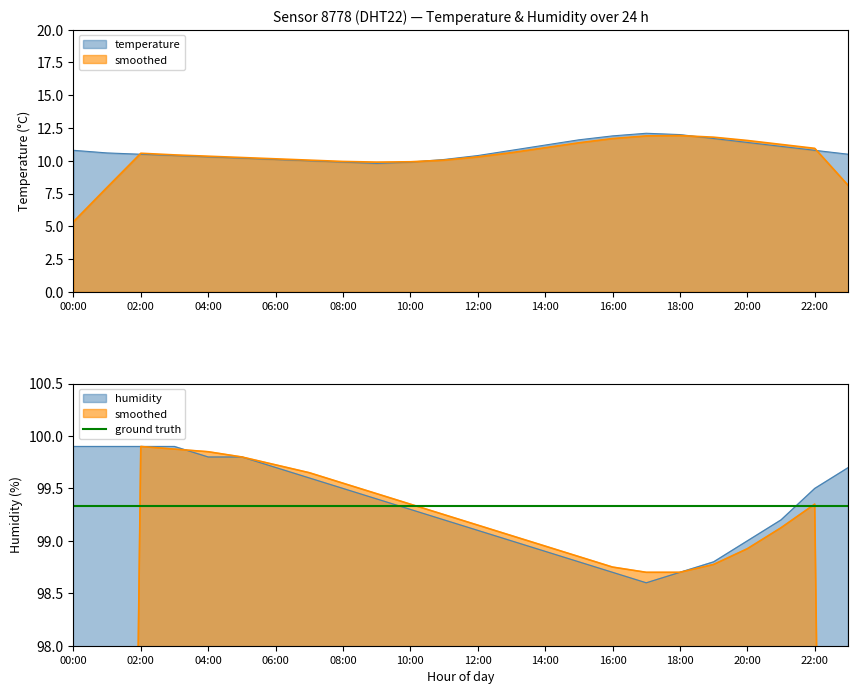

What is the label of the 14th point from the right?

10:00